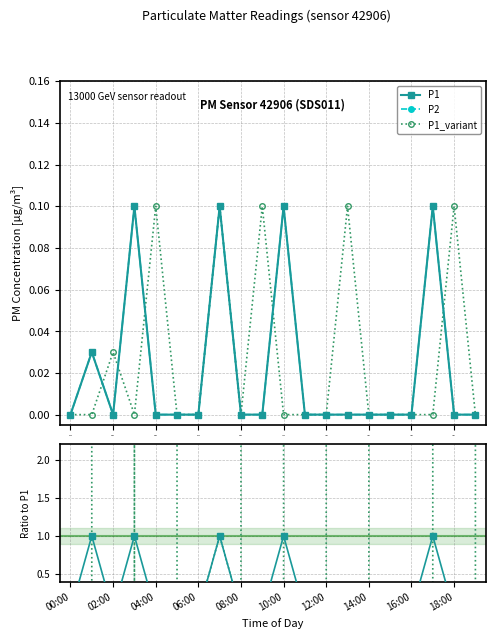

What is the maximum value for P2?

0.1